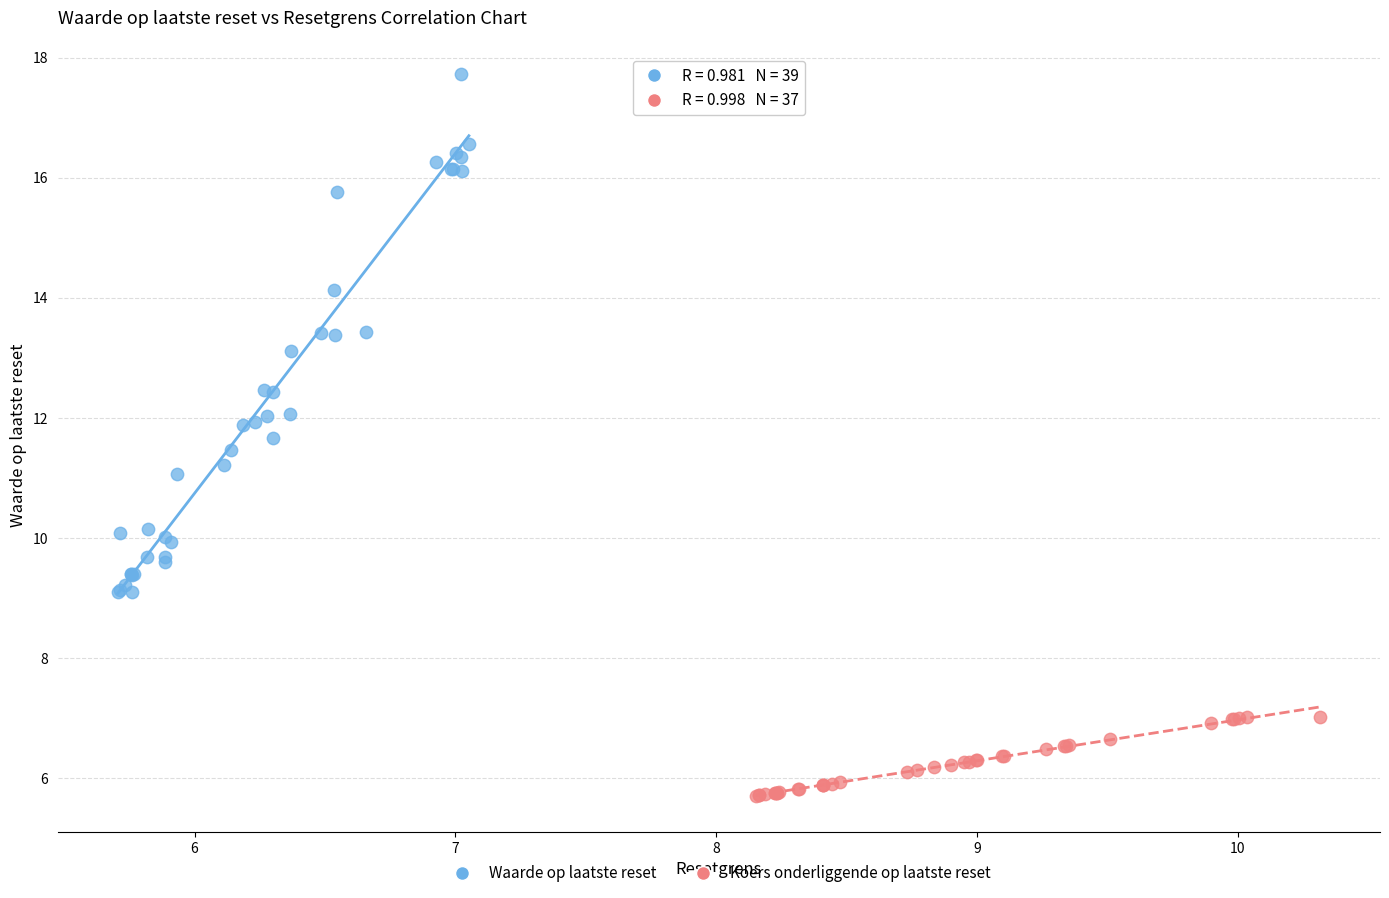

Which series contains the highest Y value?

Waarde op laatste reset